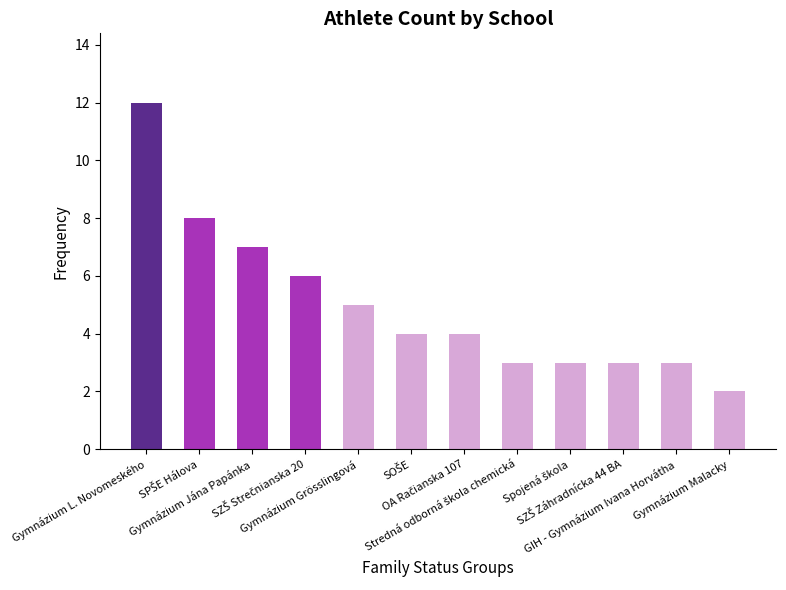

What is the average value?

5